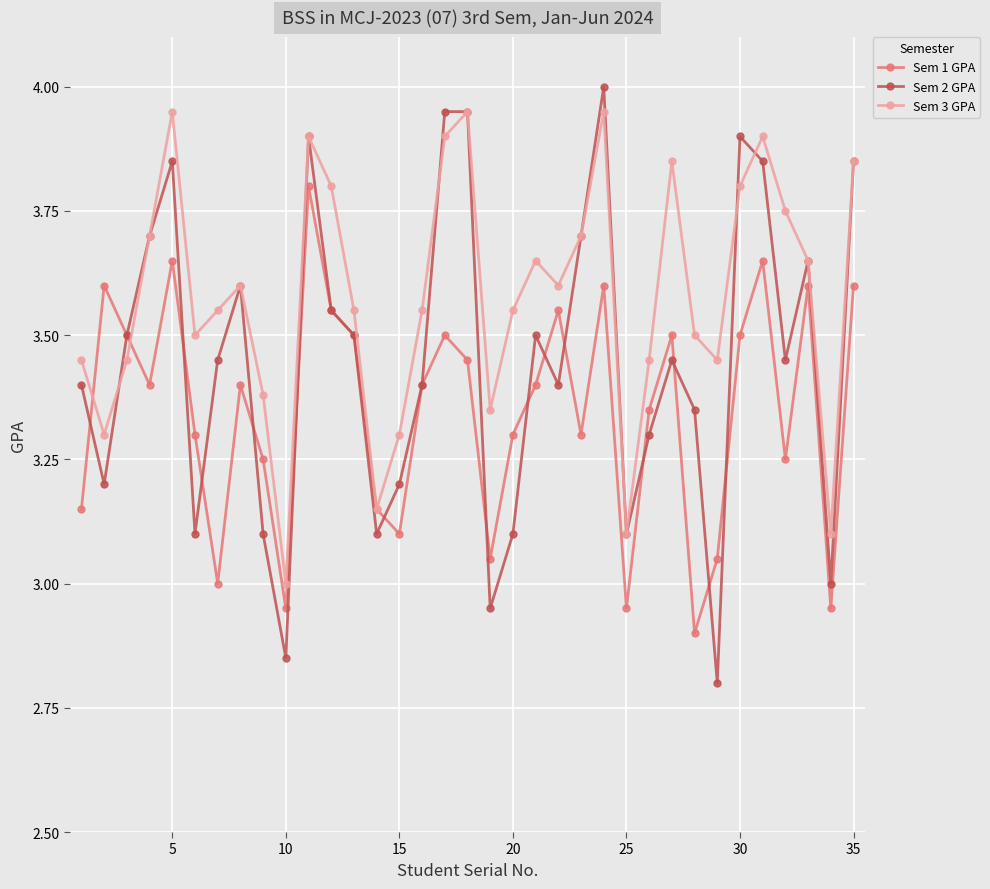

True or false: Sem 1 GPA has more than 1 interior local peaks.

True